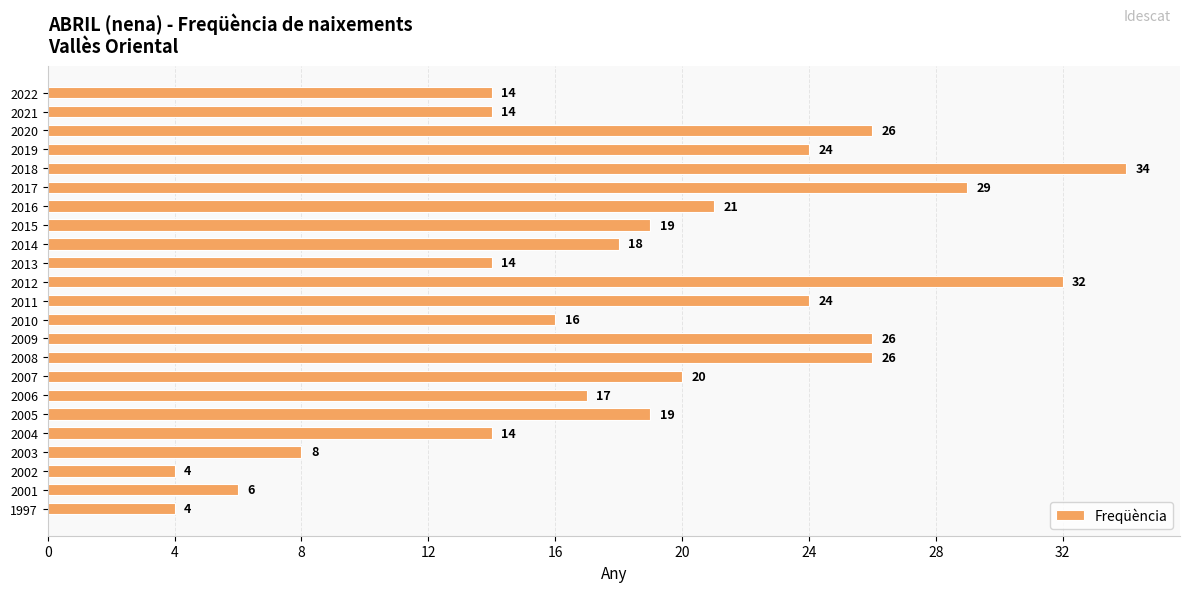

Read the value at 2010.

16